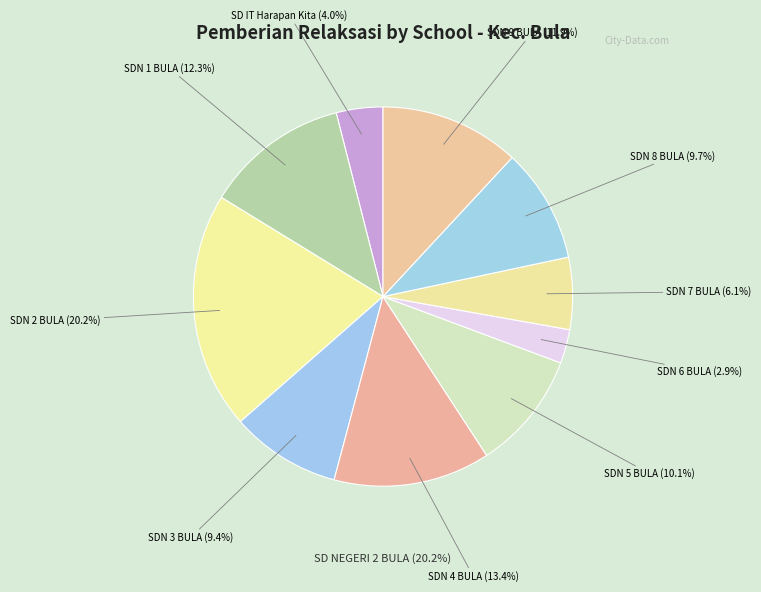

How many slices are in this pie chart?

10